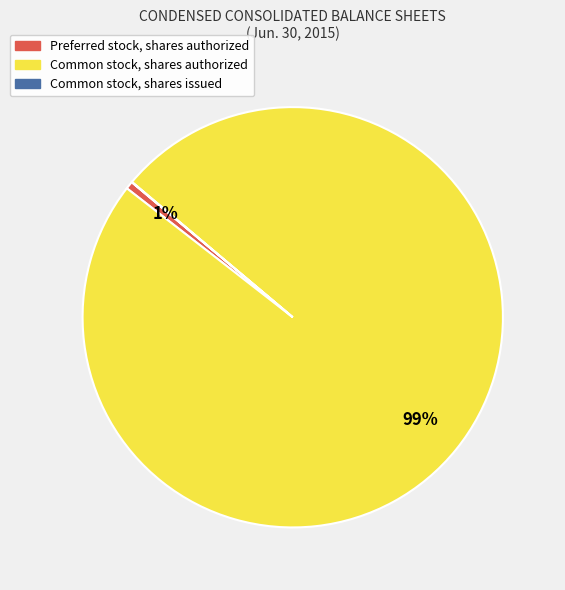

Does Common stock, shares authorized account for over 50% of the chart?

Yes